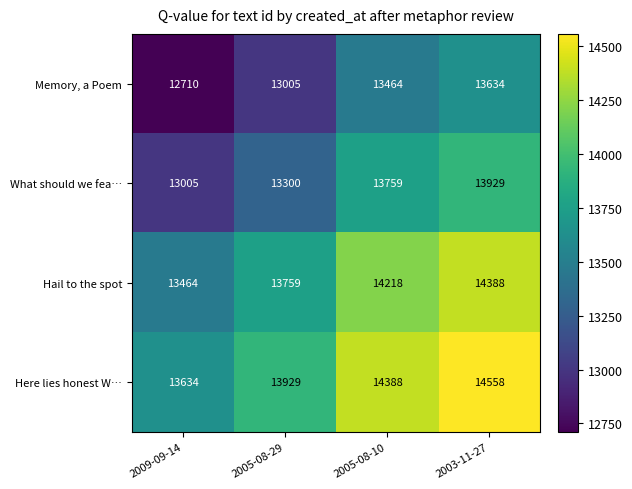

At which label is Hail to the spot closest to 13926?

2005-08-29